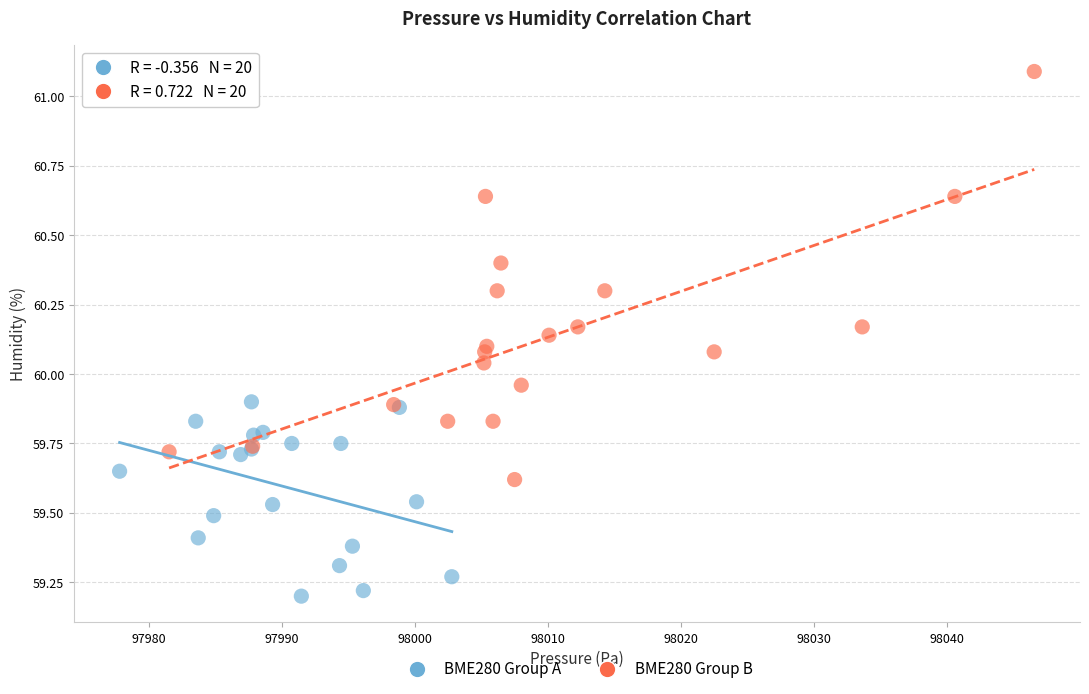

Which series contains the lowest Y value?

BME280 Group A